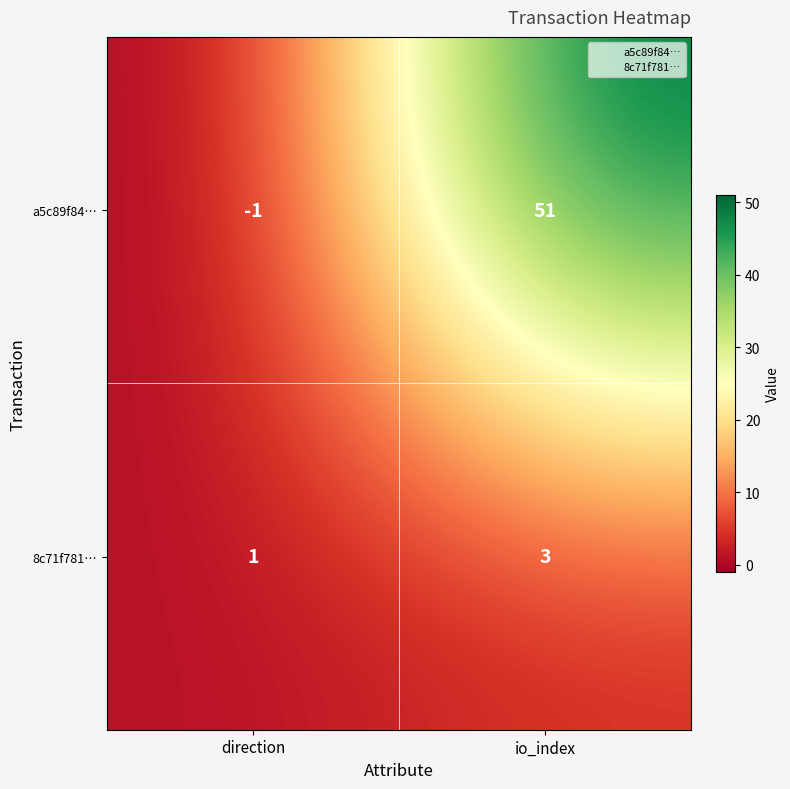

Count the number of data series in this chart.

2